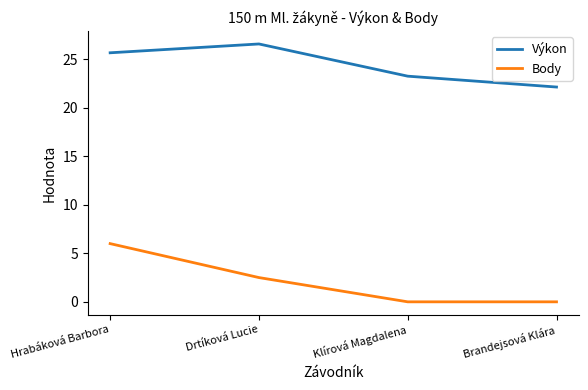

The value of Body at Brandejsová Klára is 2.6. True or false?

False